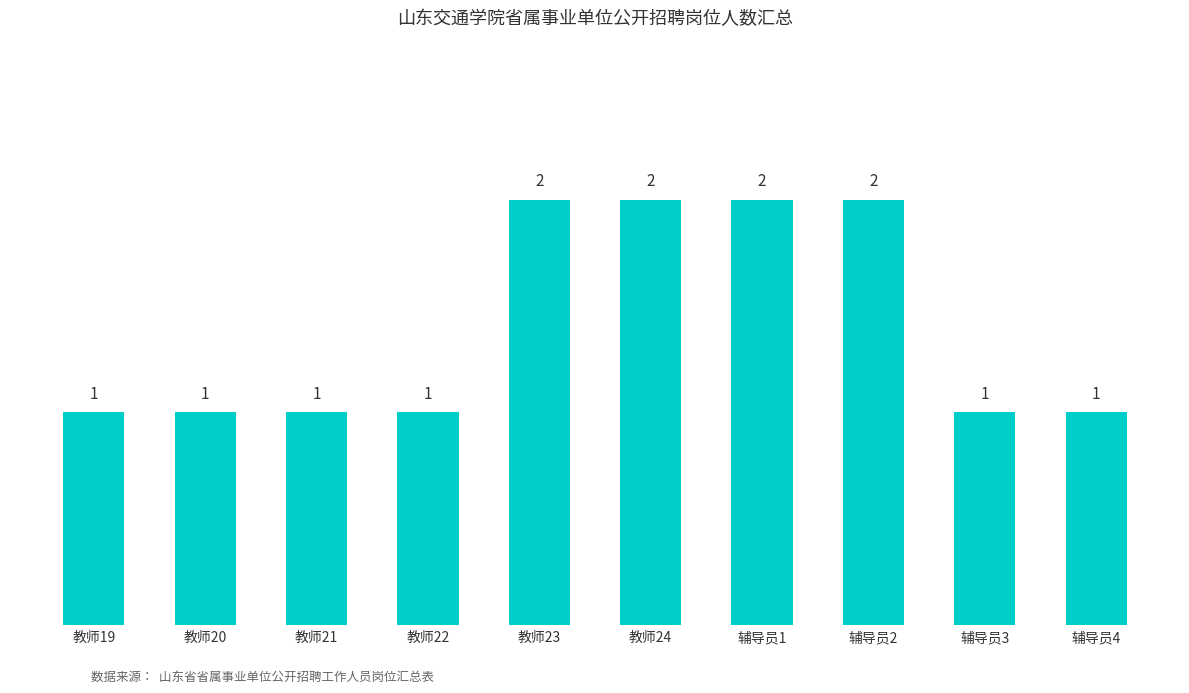

The value at 教师22 is 0. True or false?

False